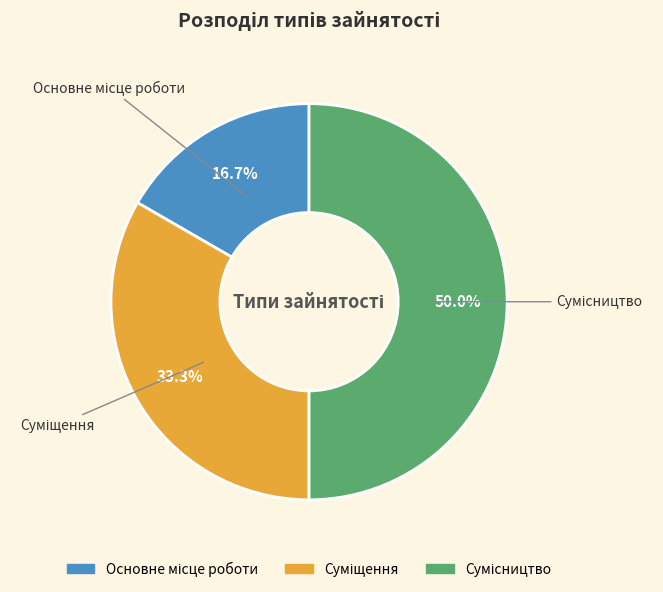

How many segments does this pie chart have?

3